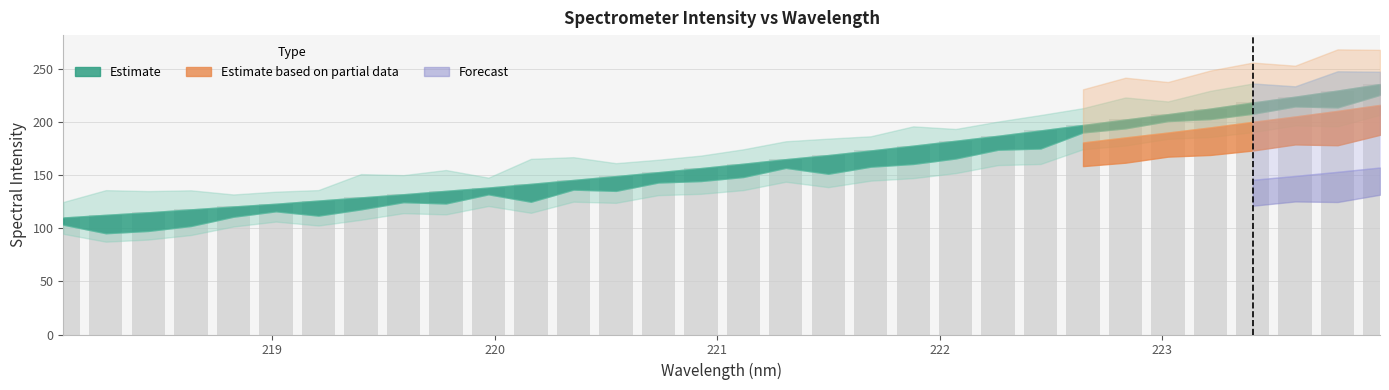

What is the difference between the maximum and second lowest values?

123.4